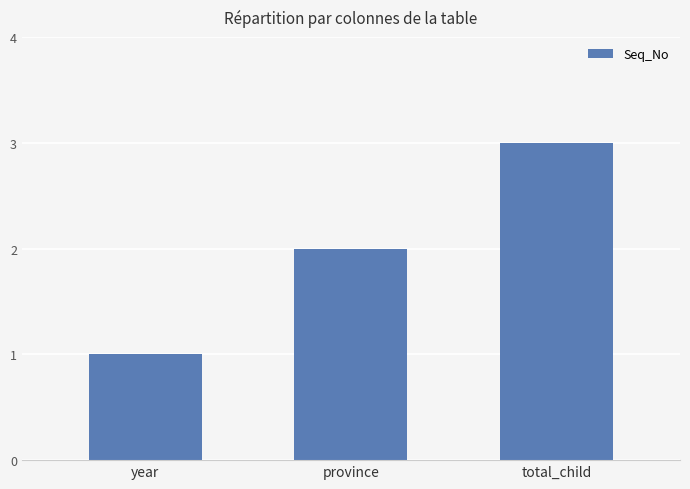

Approximately how many times larger is the value at year compared to total_child?

0.3